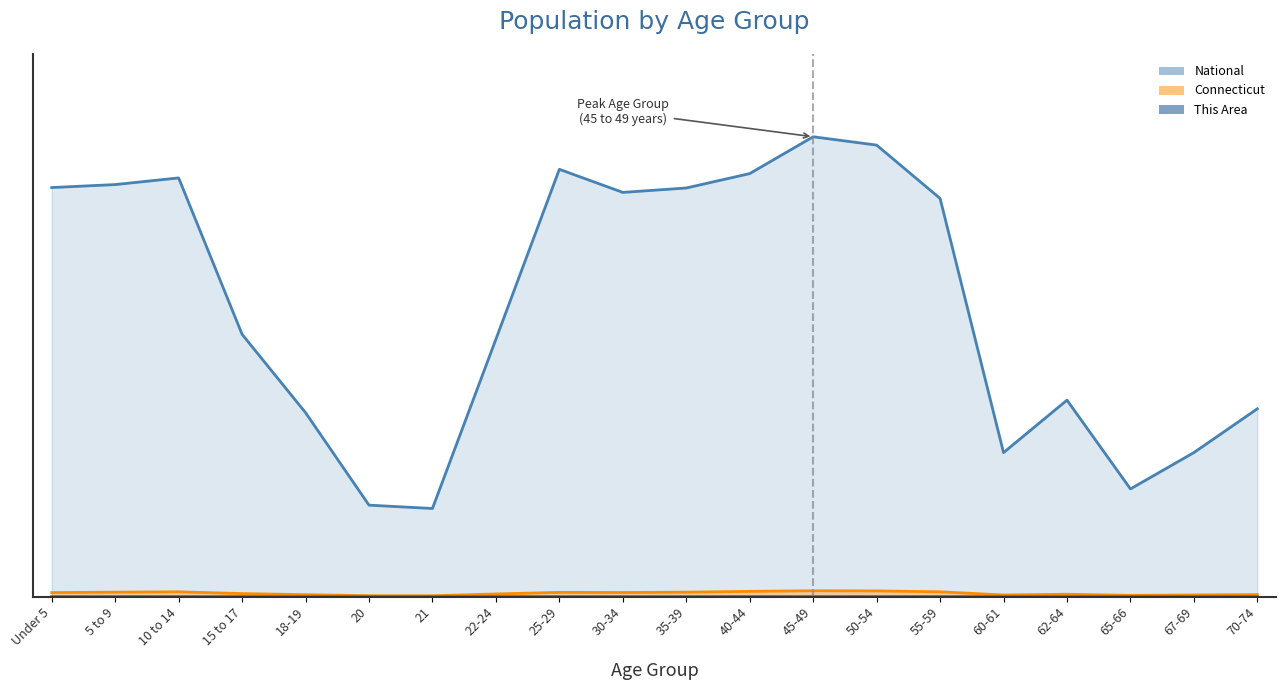

Between 15 to 17 and Under 5, which is larger?

15 to 17